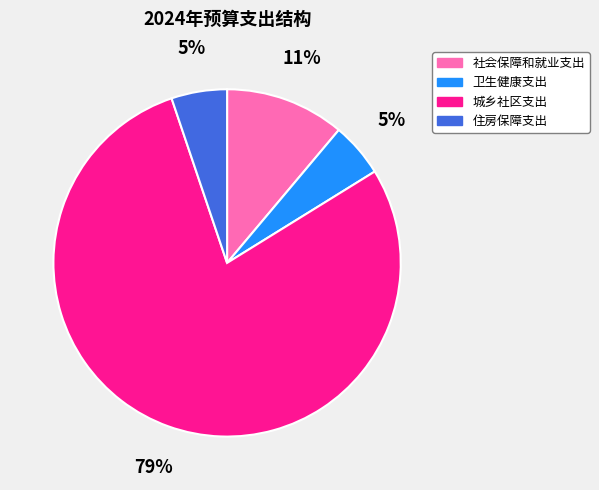

To the nearest percent, what portion does 城乡社区支出 represent?

79%